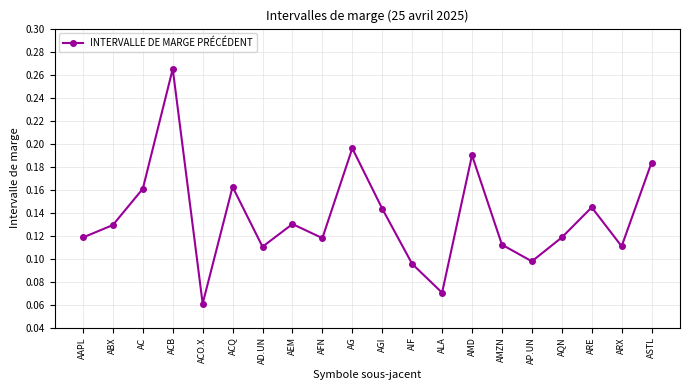

What is the sum of all values?

2.7